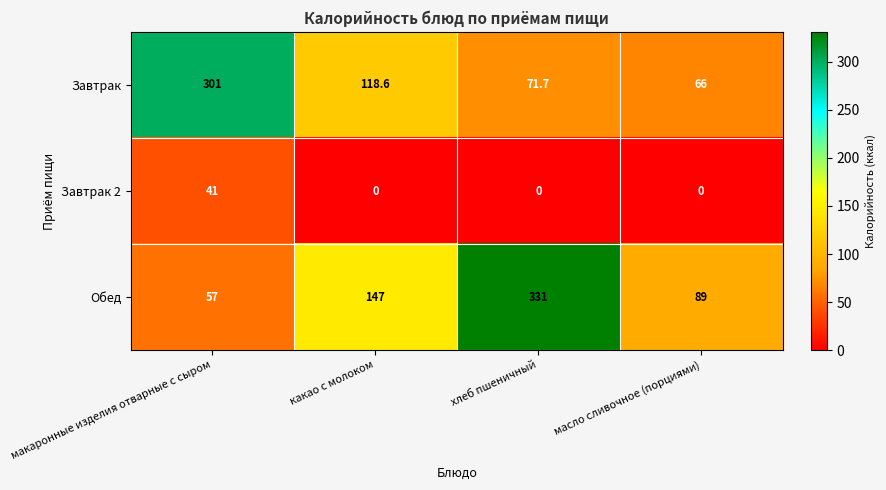

Which category has the lowest value in the Завтрак series?

масло сливочное (порциями)